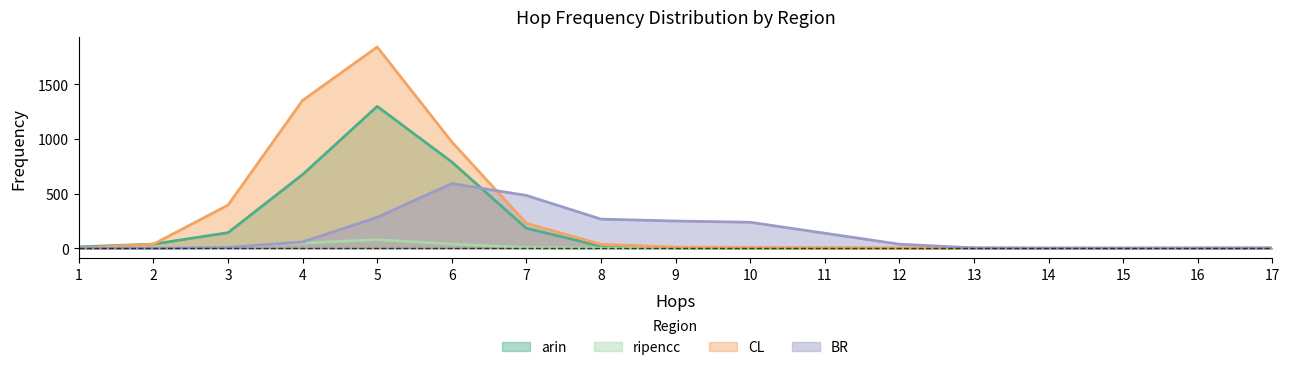

Count the number of data series in this chart.

4